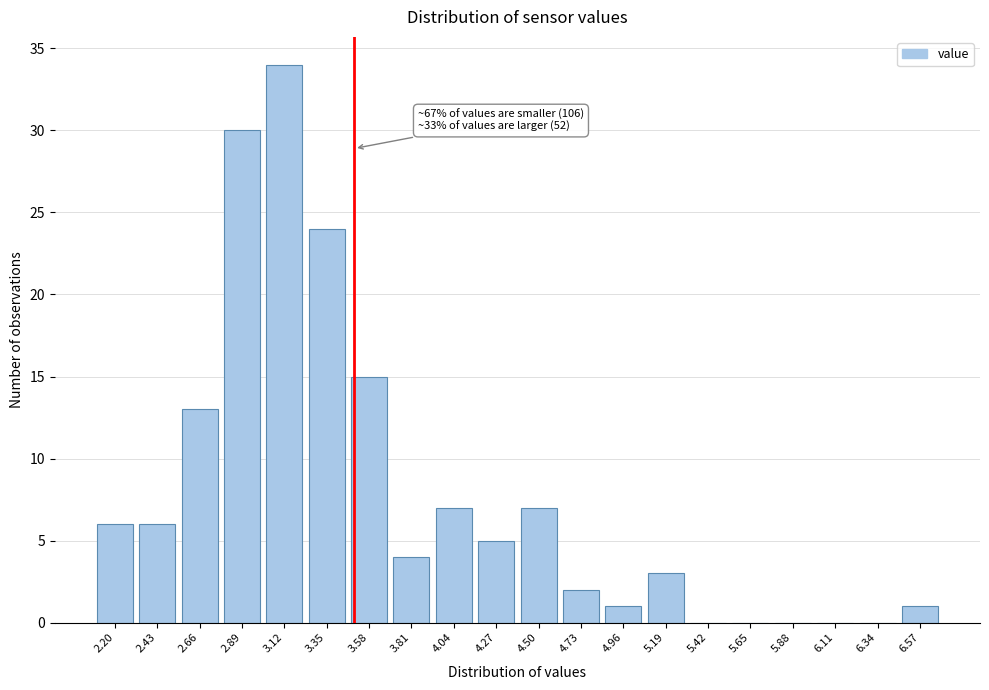

Reading left to right, extract all data points from this chart.

2.20=6	2.43=6	2.66=13	2.89=30	3.12=34	3.35=24	3.58=15	3.81=4	4.04=7	4.27=5	4.50=7	4.73=2	4.96=1	5.19=3	5.42=0	5.65=0	5.88=0	6.11=0	6.34=0	6.57=1